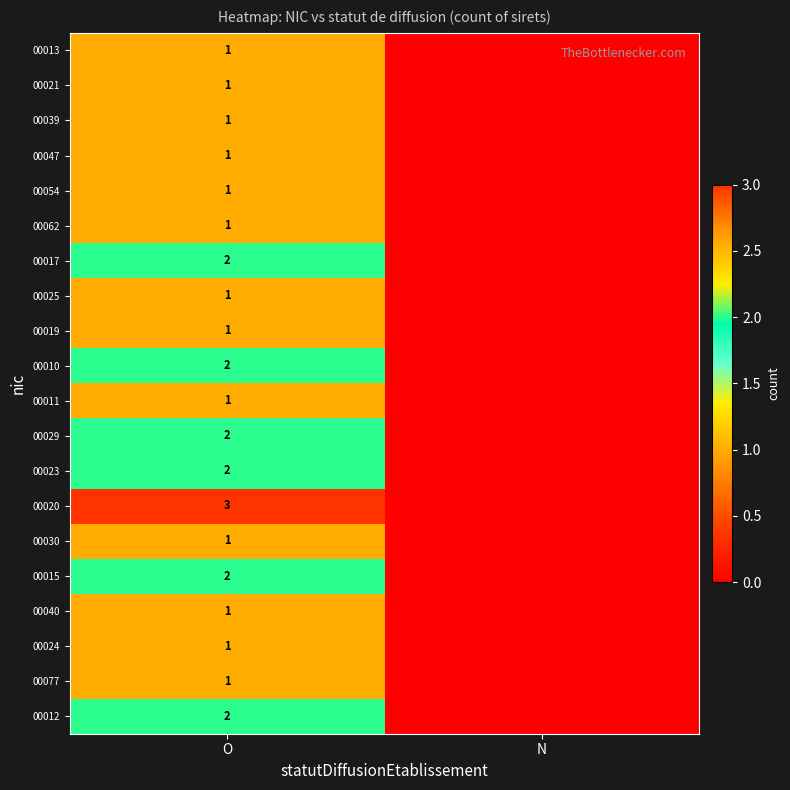

True or false: 00011 has a value of 1 at O.

True